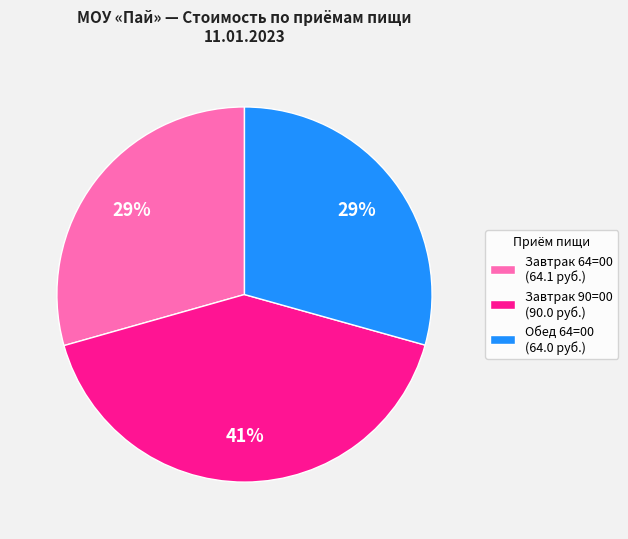

What percentage is the Завтрак 90=00 (90.0 руб.) slice, to the nearest percent?

41%